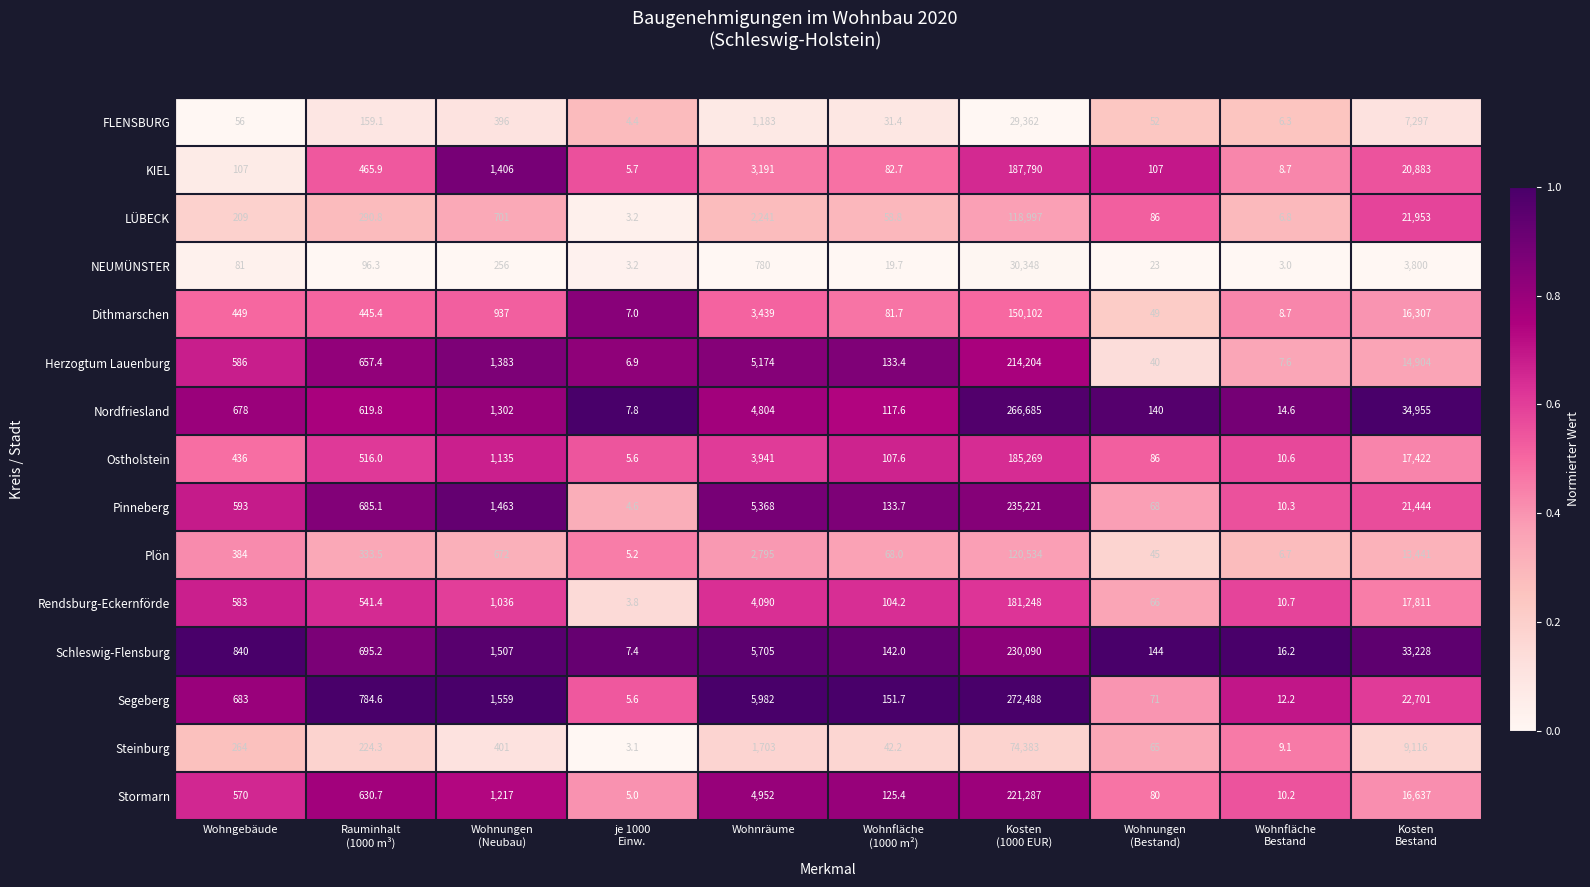

Which series has the largest range (max minus min)?

Segeberg